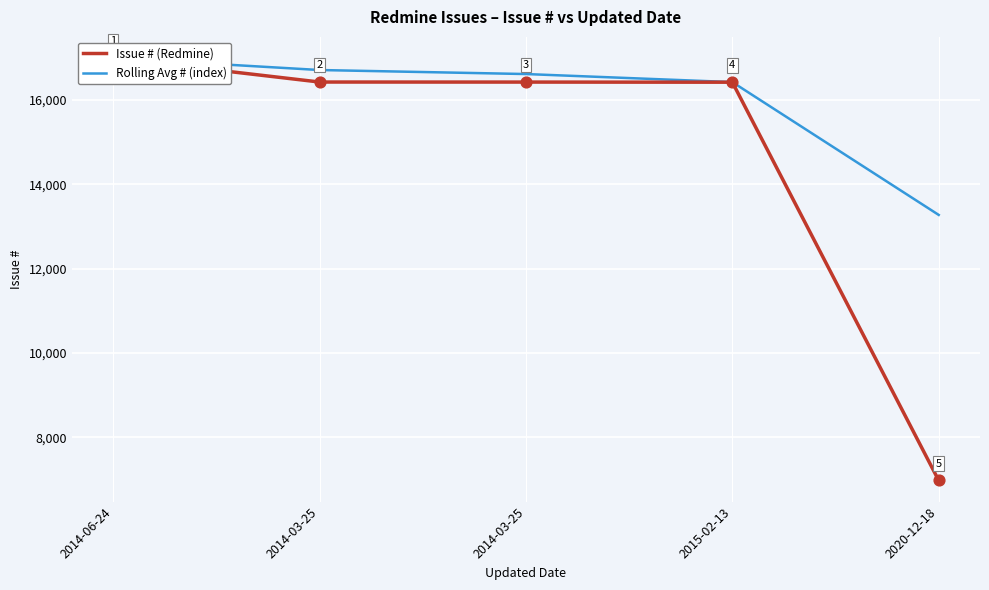

Which series reaches the maximum Y coordinate?

Issue # (Redmine)